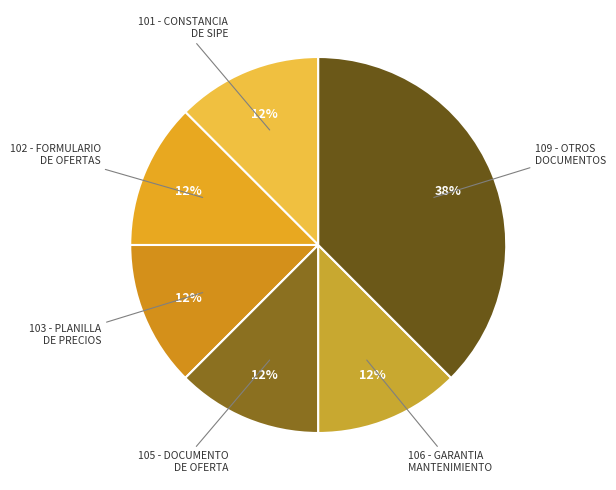

Which category has the biggest portion of the pie?

109 - OTROS DOCUMENTOS DE LA OFERTA